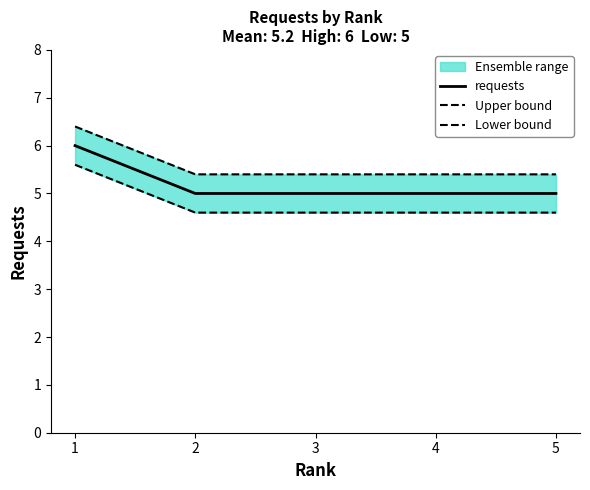

True or false: Upper bound and Lower bound cross at least once.

False